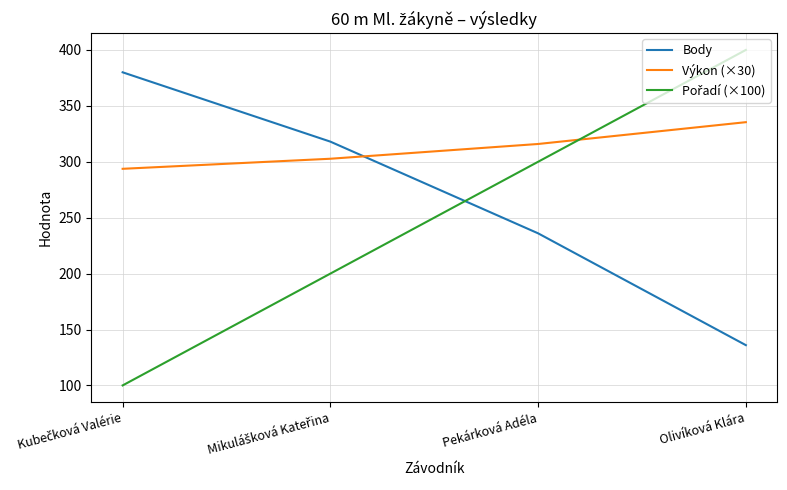

The Body series shows 136.0 at Olivíková Klára. True or false?

True